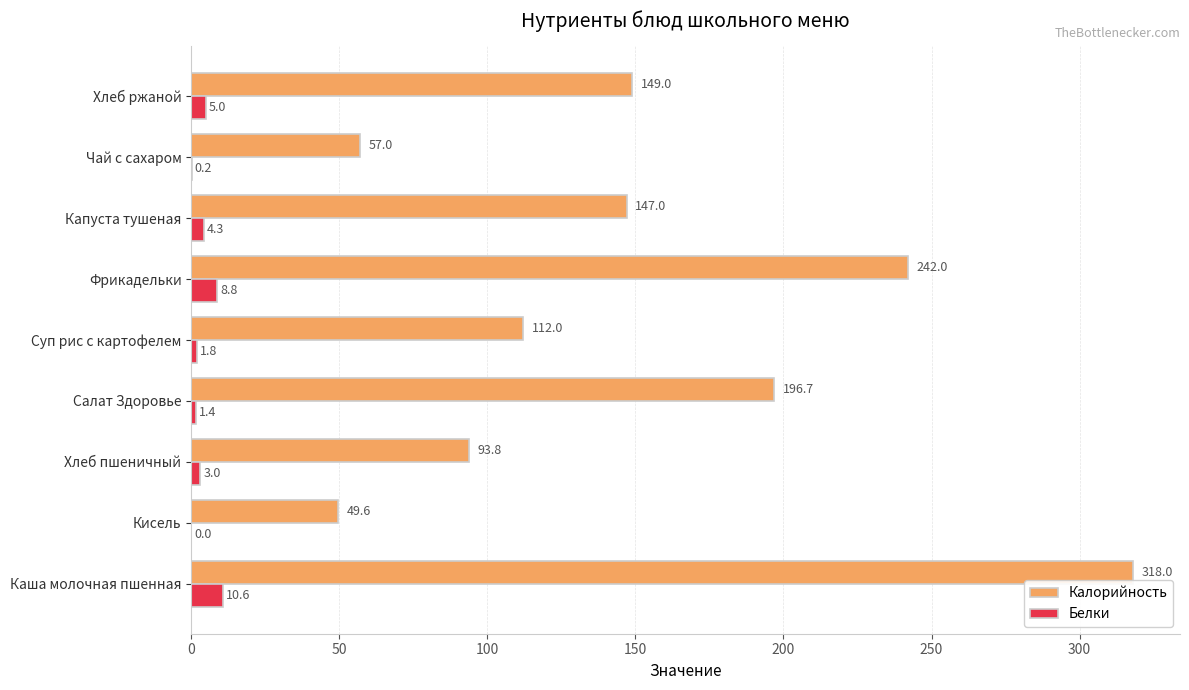

Which series changed the most between Каша молочная пшенная and Хлеб пшеничный?

Калорийность